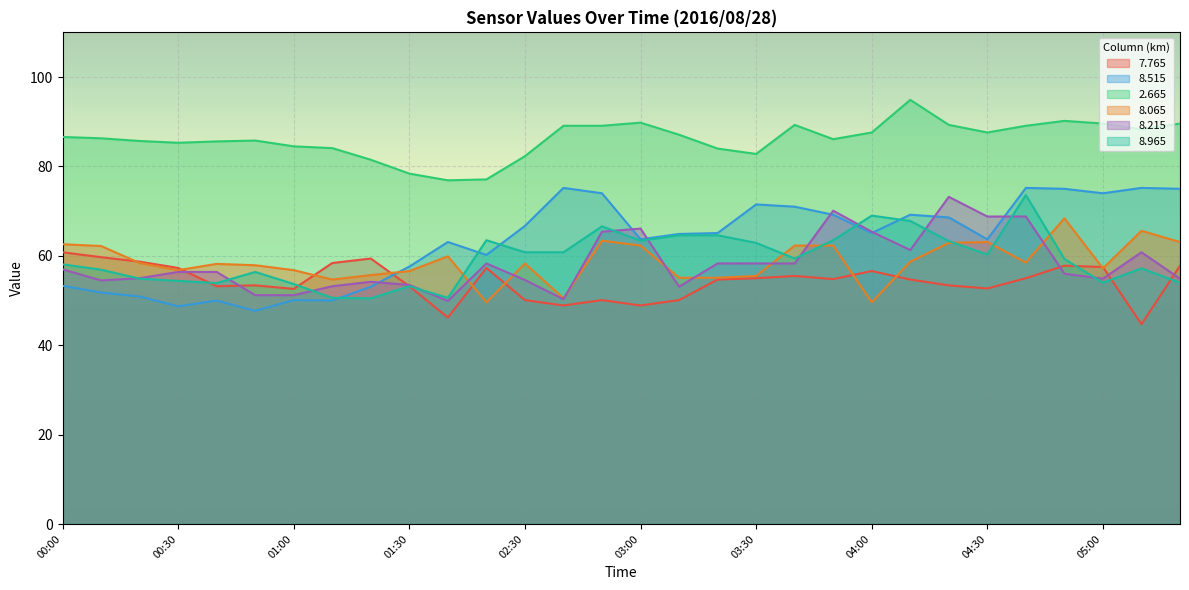

The   8.065 series shows 56.6 at 01:30. True or false?

True